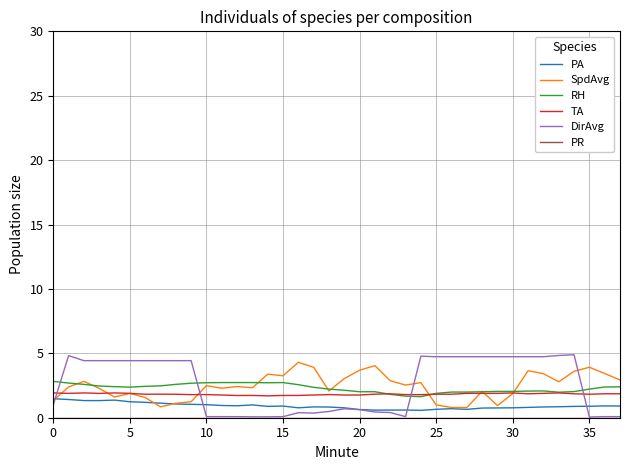

After their last crossing, which series has the higher values: RH or DirAvg?

RH